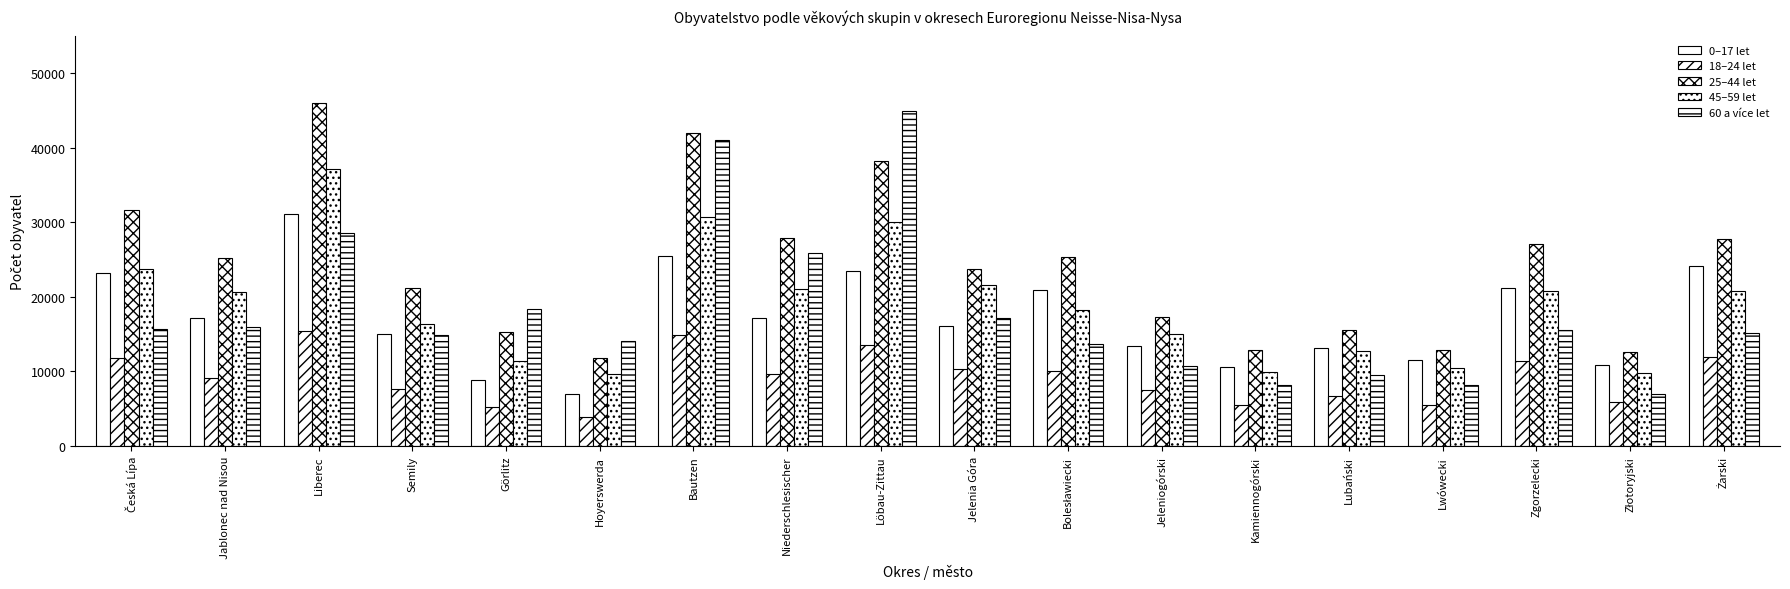

Read the 25–44 let value at Löbau-Zittau, to the nearest 50.

38200